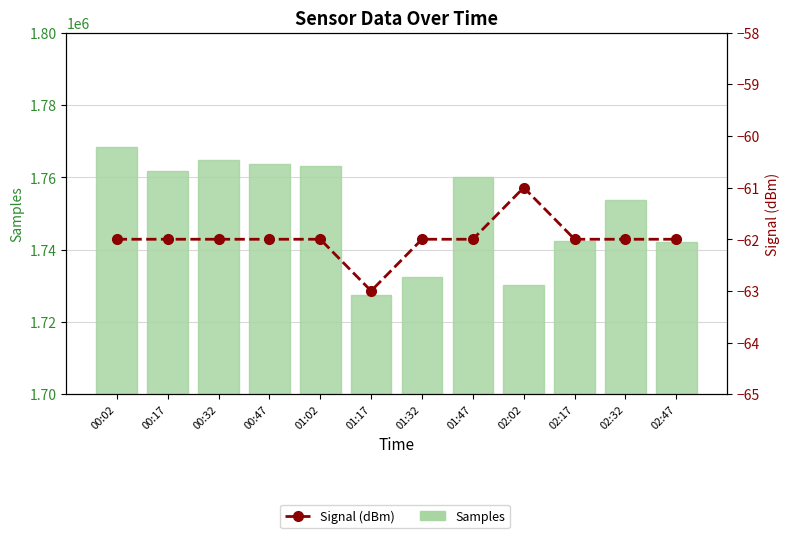

What is the total value across all series at 02:47?

1741925